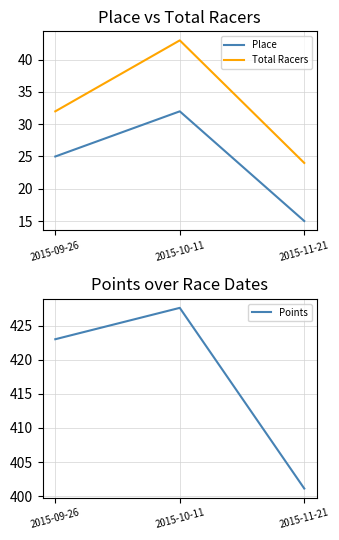

What is the difference between the second highest and minimum values in the Total Racers series?

8